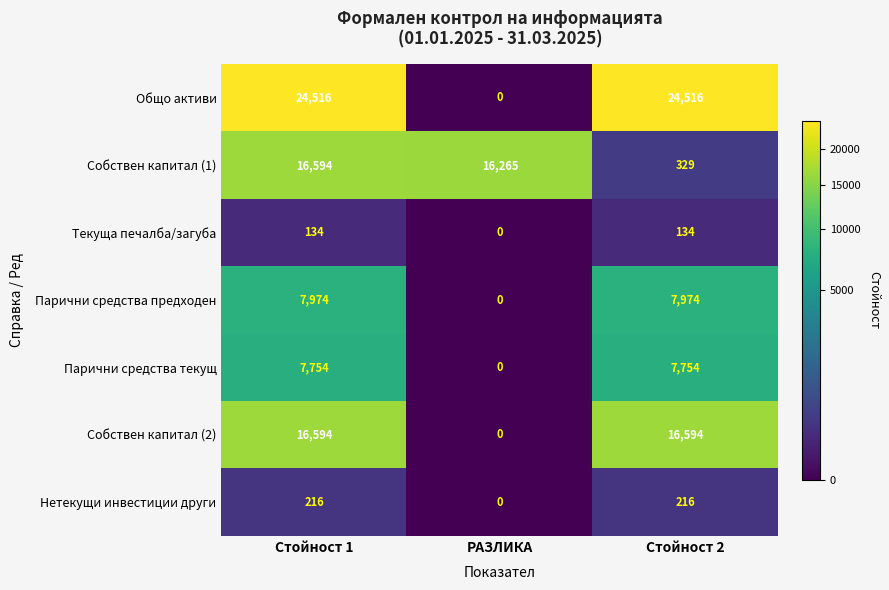

At which label is Собствен капитал (1) closest to 8461?

РАЗЛИКА